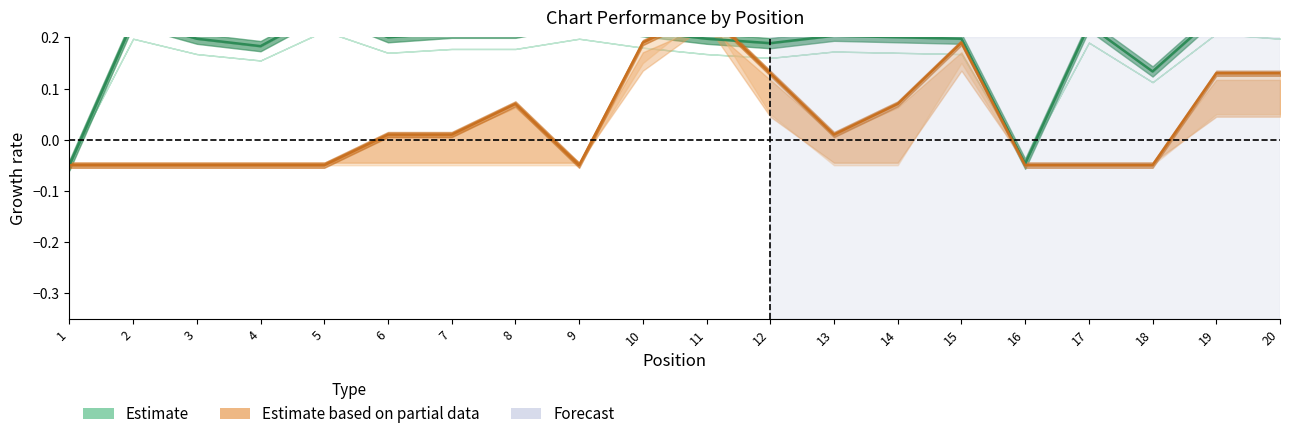

What is the value of the Weeks on Chart (Estimate) point at the 5th from the left?

0.2